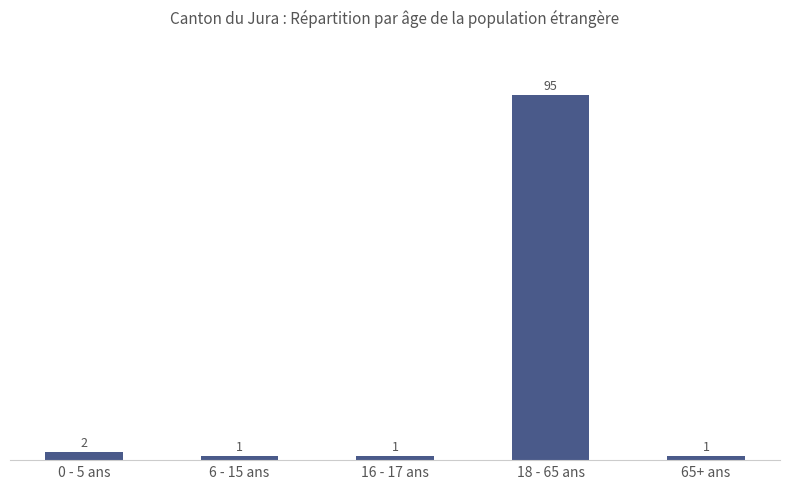

What is the label of the 1st bar from the right?

65+ ans